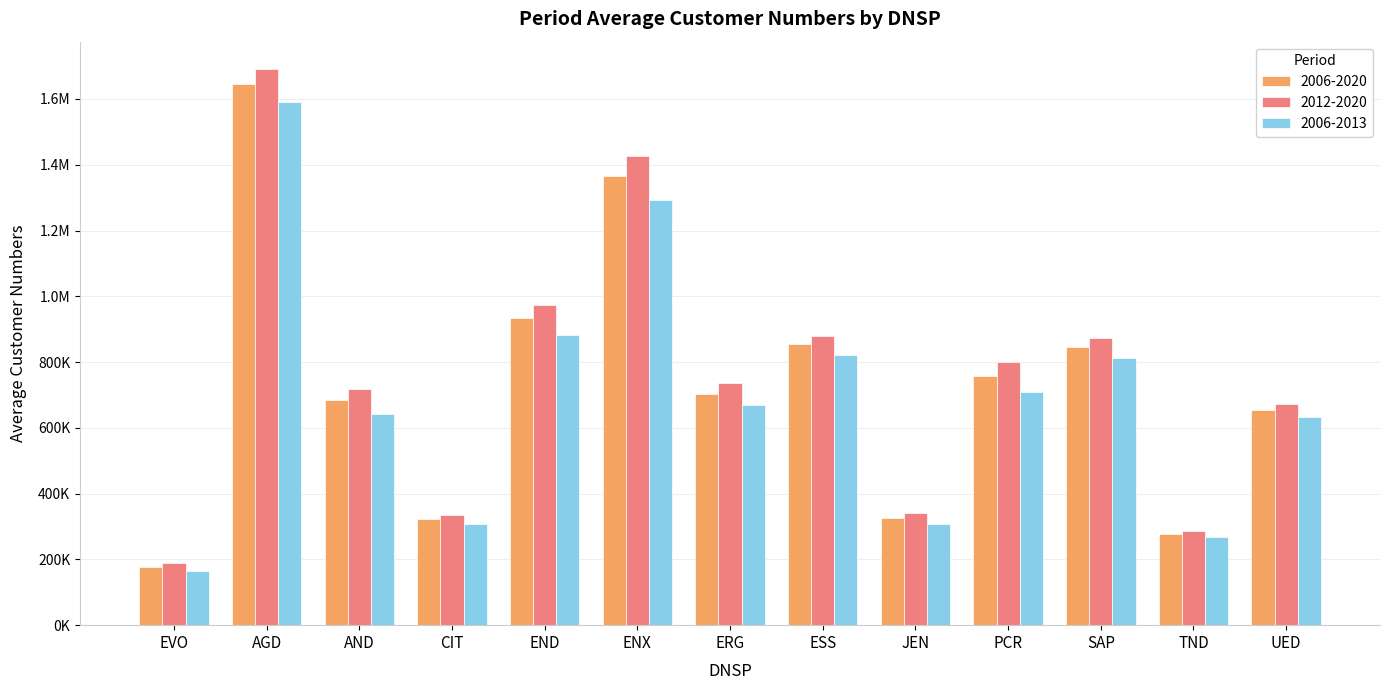

The value of 2006-2013 at TND is 267091.7. True or false?

True